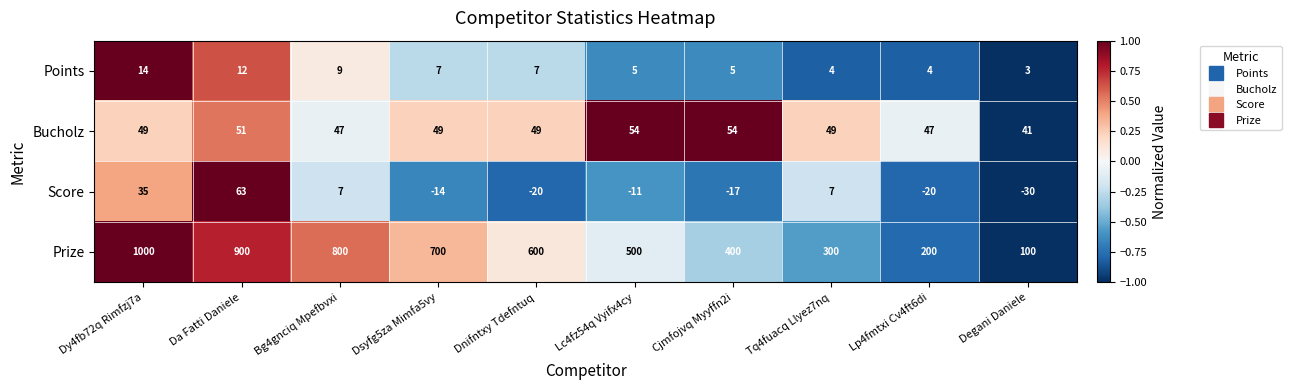

Is it true that Points equals 12 at Da Fatti Daniele?

True